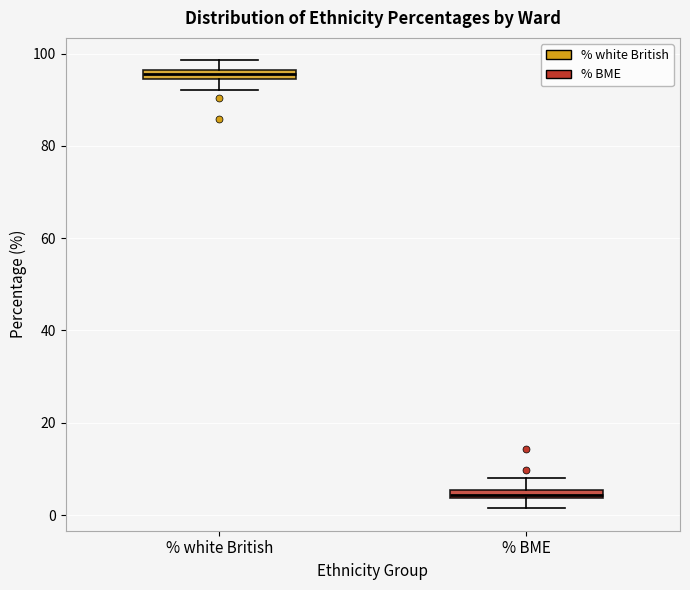

Where is the lower edge of the box for % BME on the y-axis? The values are not printed on the chart, so give them approximately, as read against the axis.

4